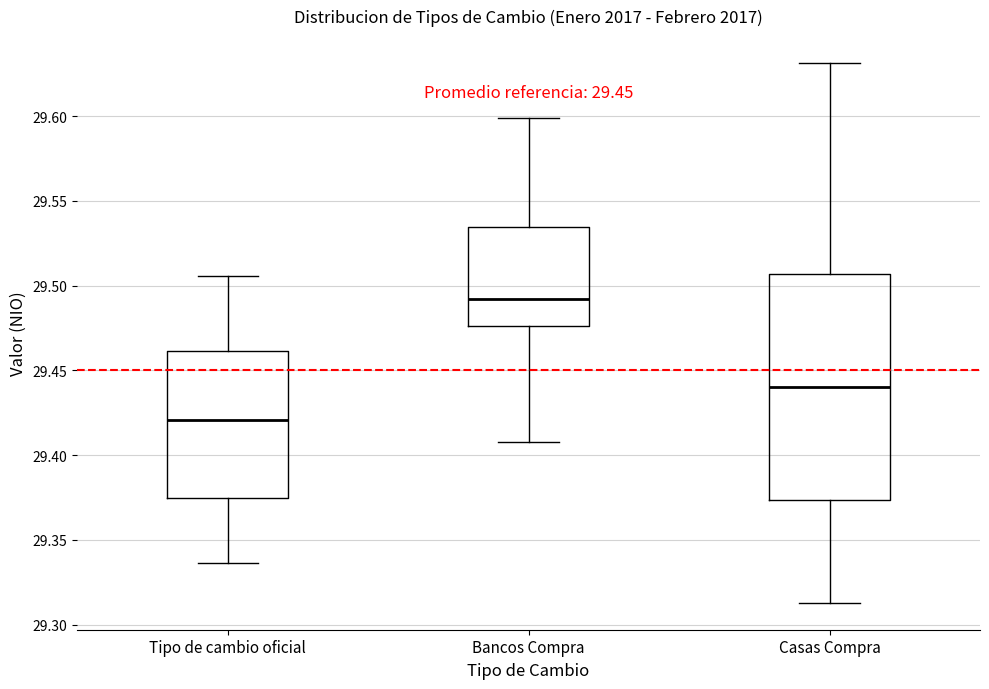

Which box's median line is the lowest?

Tipo de cambio oficial